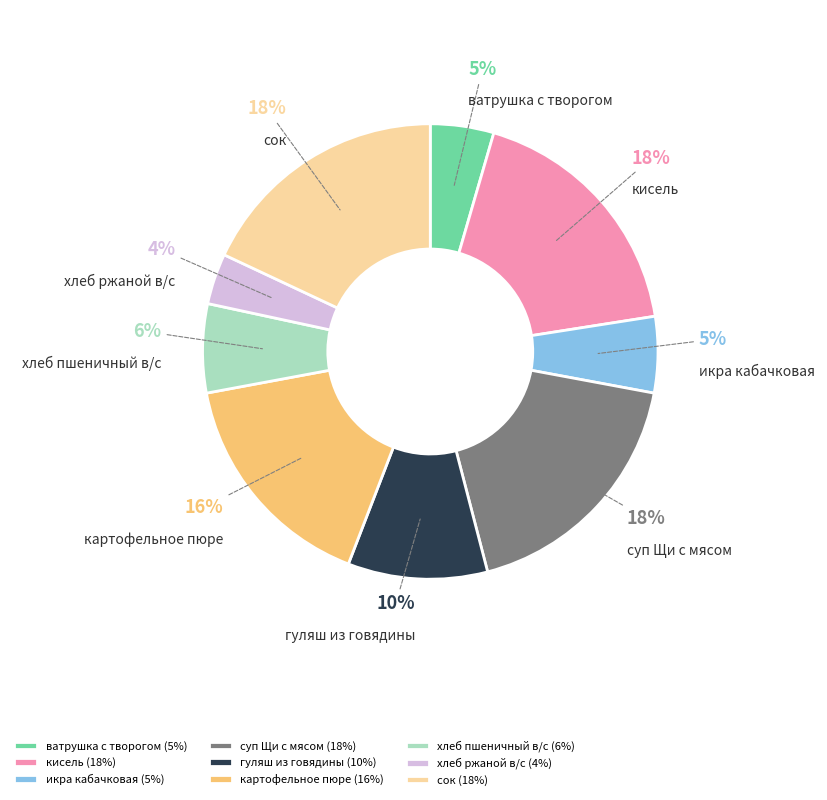

Do гуляш из говядины and ватрушка с творогом together represent more than half of the pie?

No